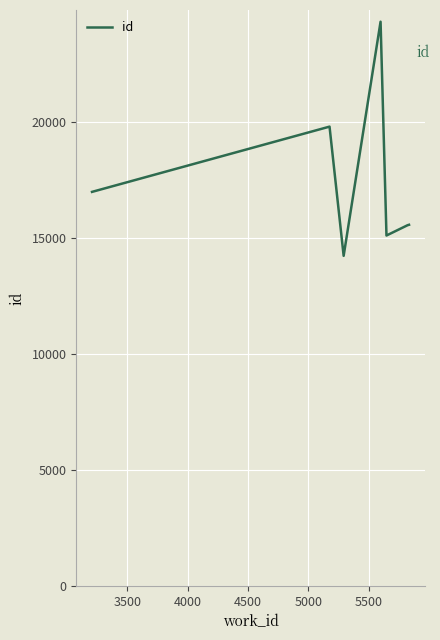

What is the minimum value shown in the chart?

14218